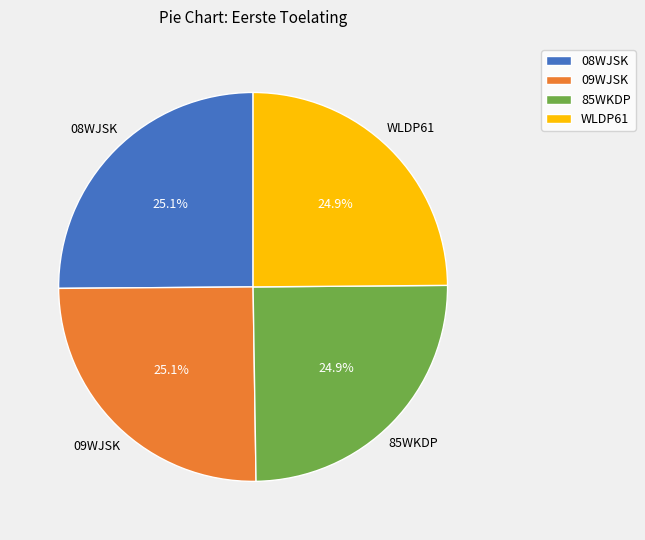

To the nearest percent, what portion does 85WKDP represent?

25%